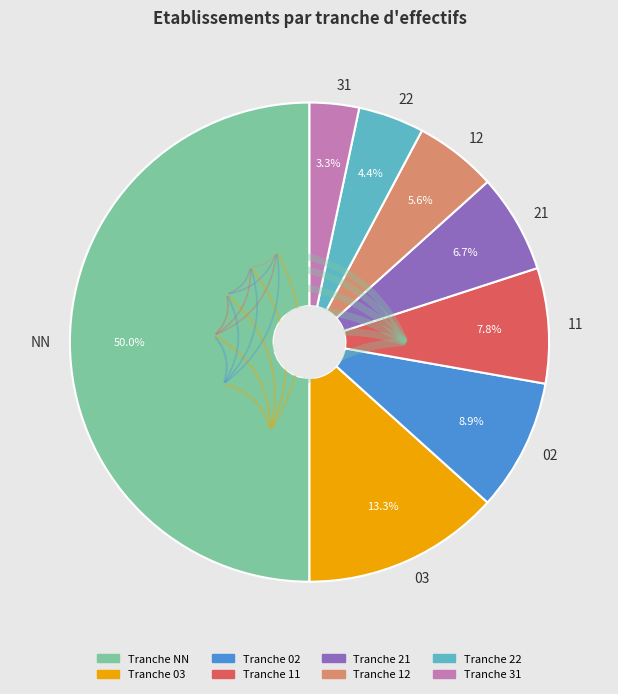

Does 02 account for over 50% of the chart?

No